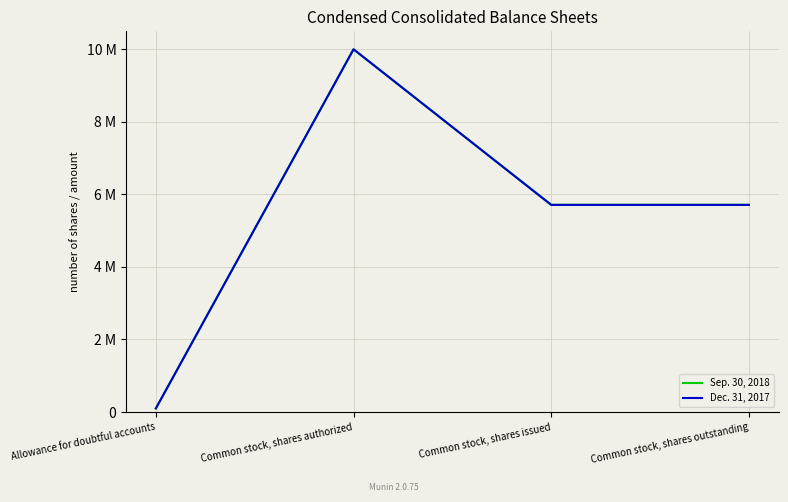

Reading left to right, transcribe all the data shown in this chart.

Sep. 30, 2018: 100000	10000000	5714000	5714000
Dec. 31, 2017: 100000	10000000	5710000	5710000